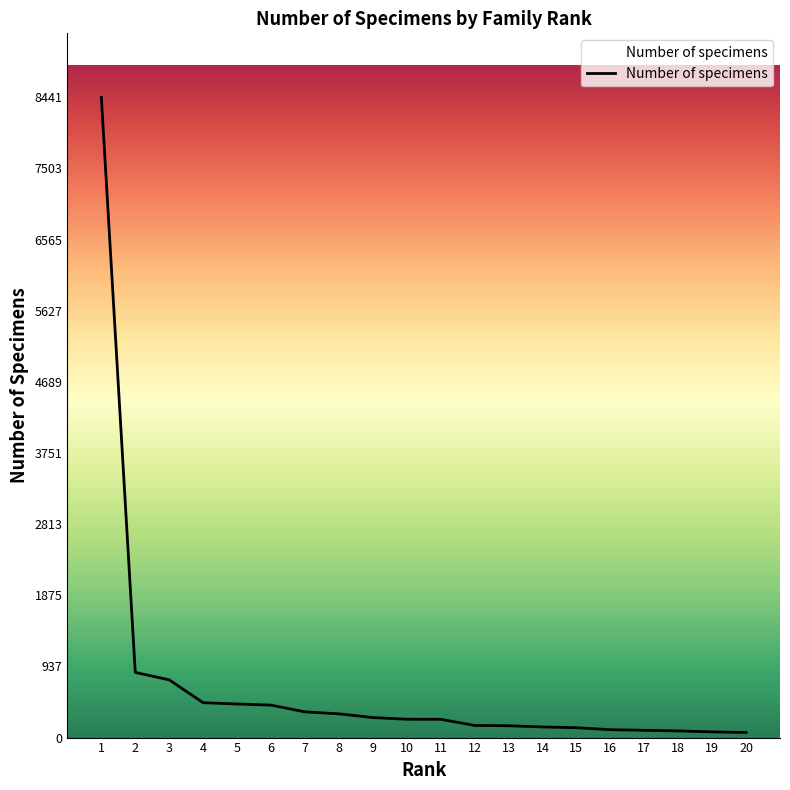

What is the maximum value shown in the chart?

8441